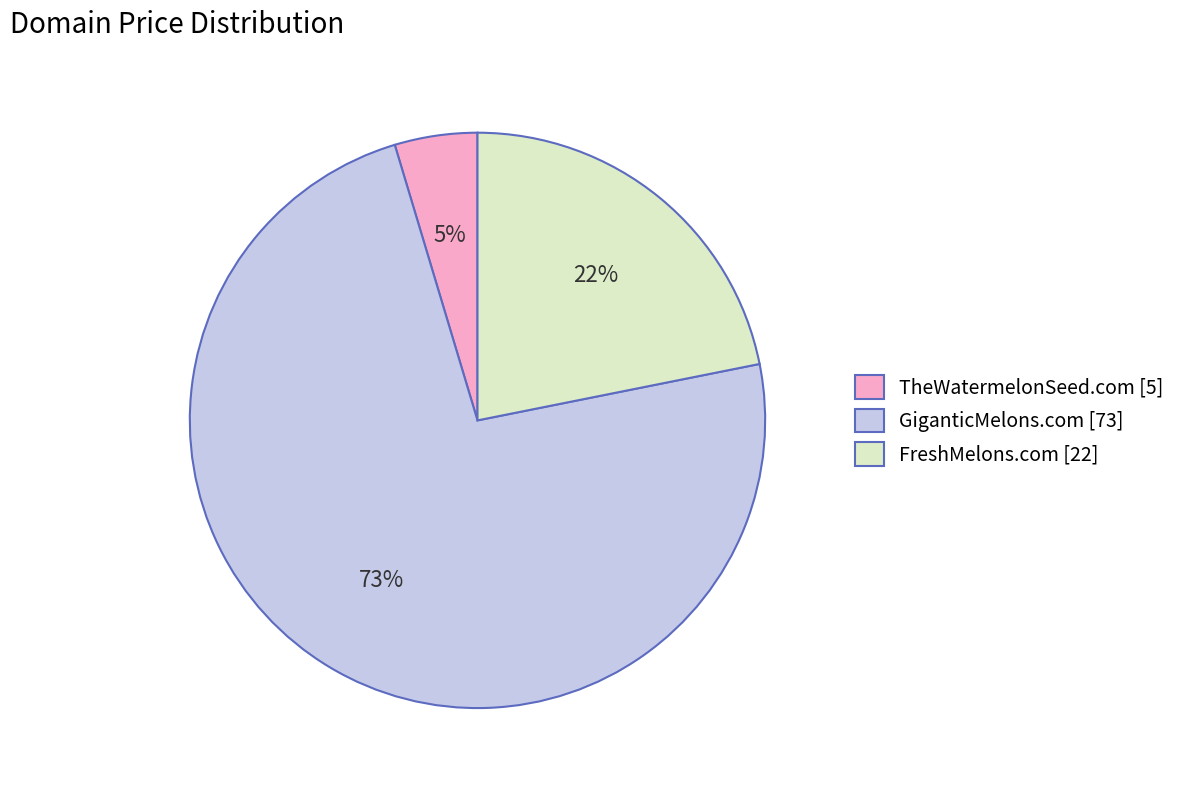

To the nearest percent, what is the combined percentage of TheWatermelonSeed.com and FreshMelons.com?

27%